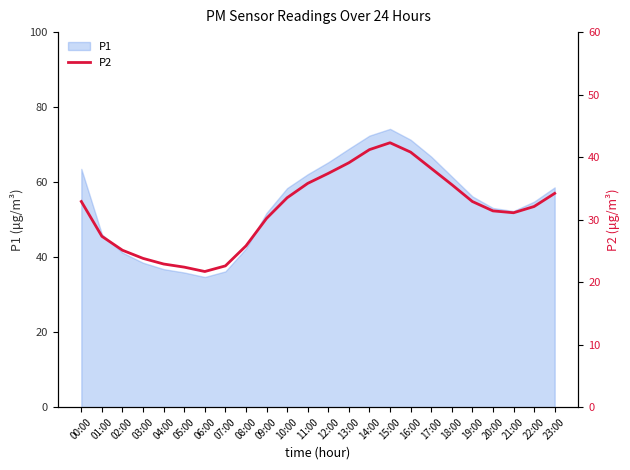

At which category does the data reach its first local valley?

06:00